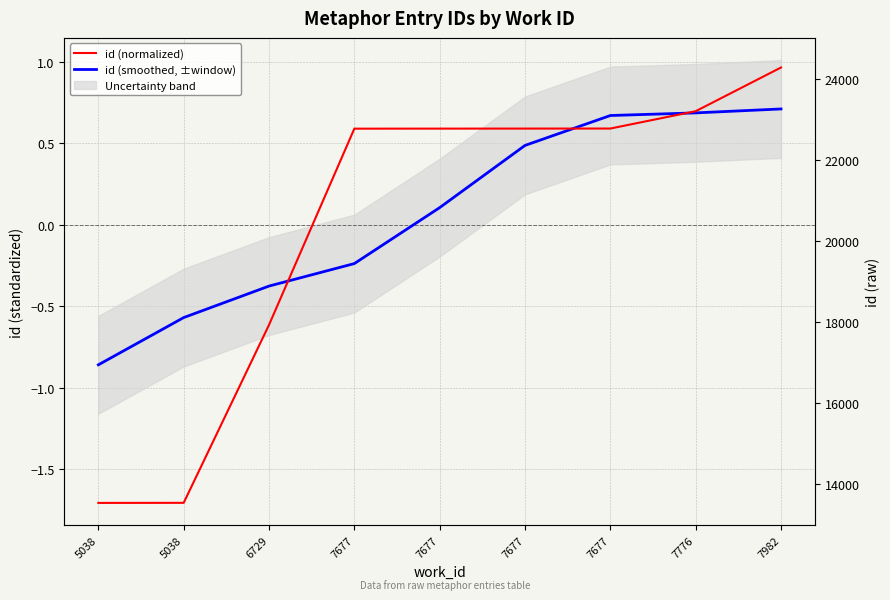

Is it true that id (smoothed, ±window) equals 0.5 at 7982?

False